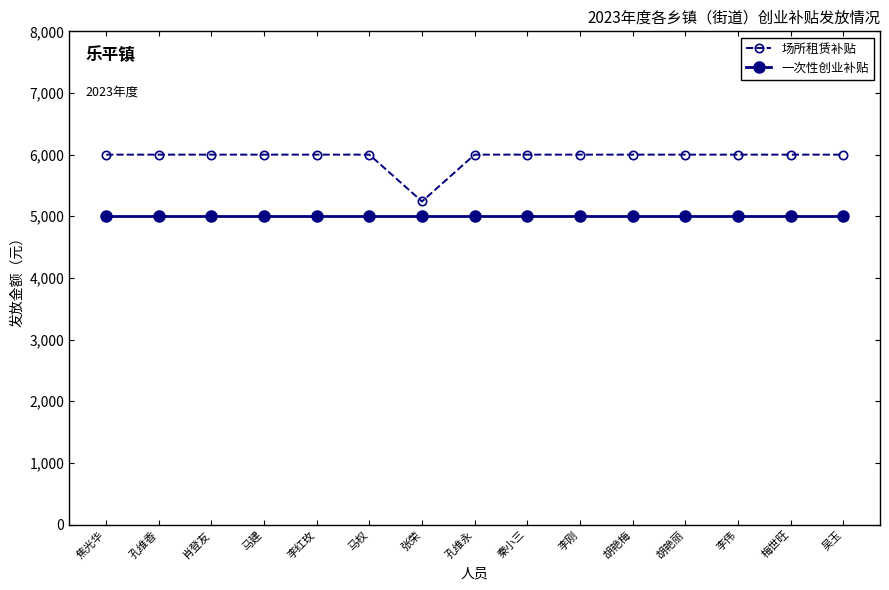

Reading left to right, extract all data points from this chart.

场所租赁补贴: 6000	6000	6000	6000	6000	6000	5240	6000	6000	6000	6000	6000	6000	6000	6000
一次性创业补贴: 5000	5000	5000	5000	5000	5000	5000	5000	5000	5000	5000	5000	5000	5000	5000